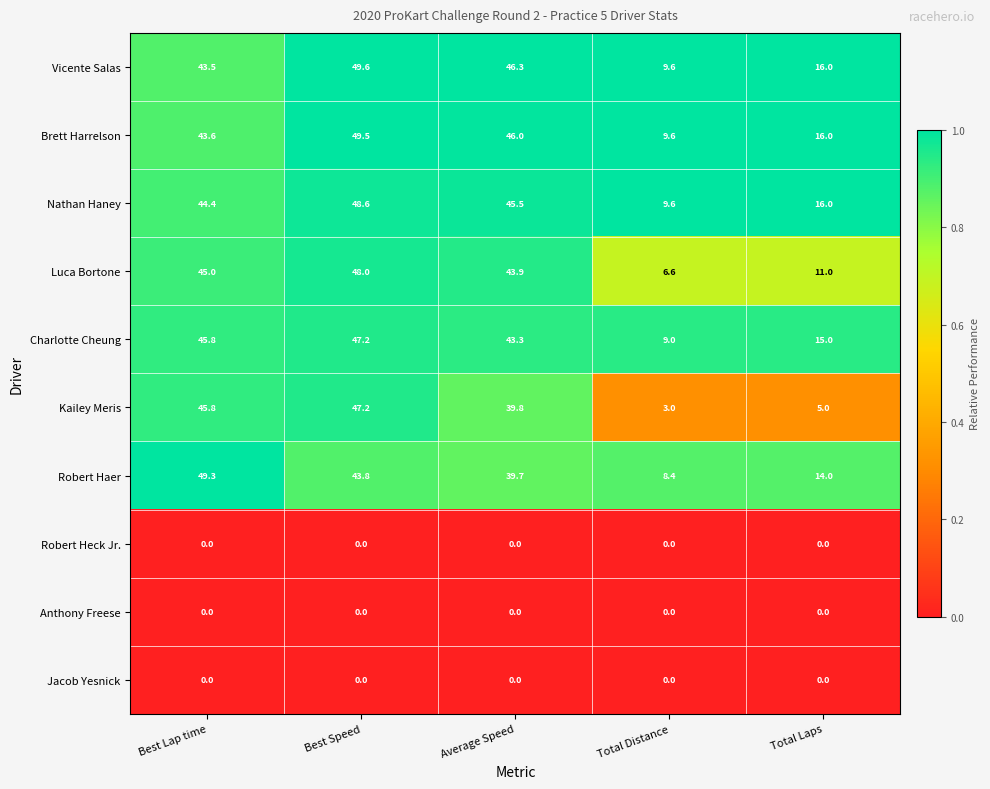

Which category has the highest value across all series?

Best Speed